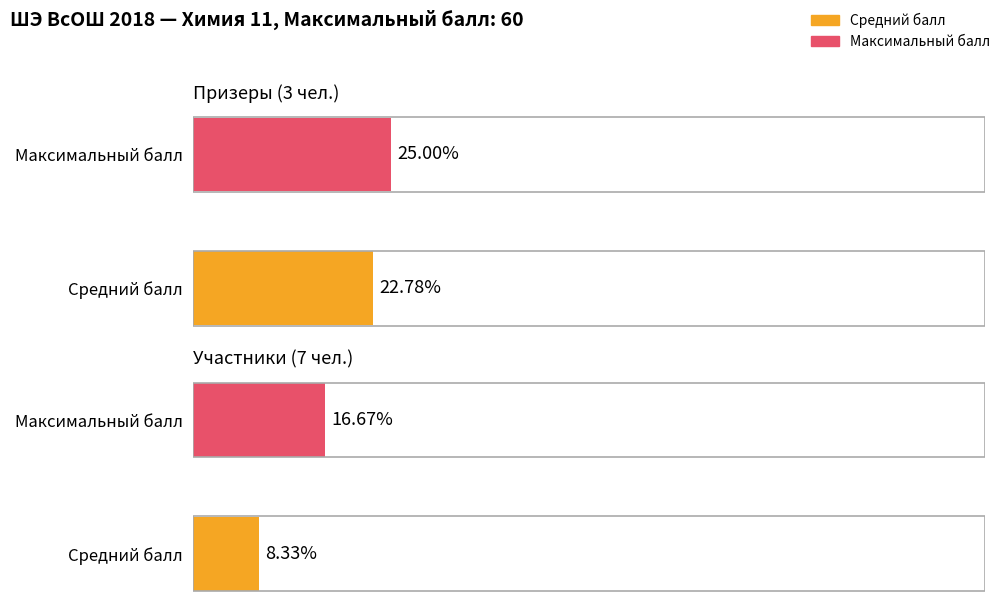

How many series are shown in this chart?

2